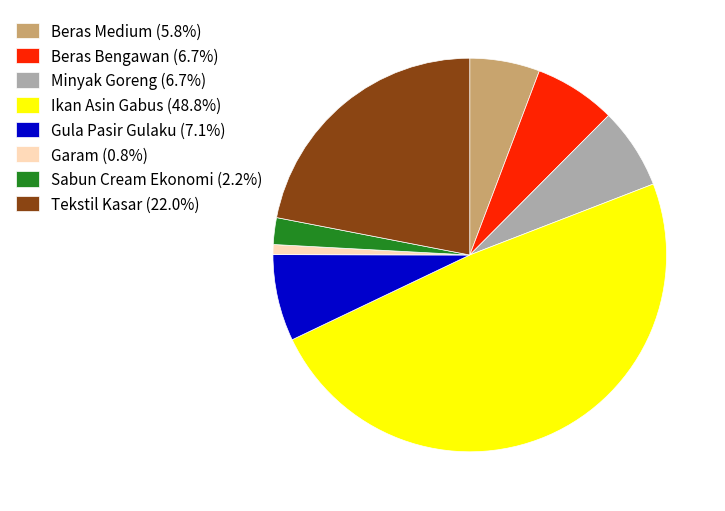

Is there any slice that represents more than half of the pie?

No